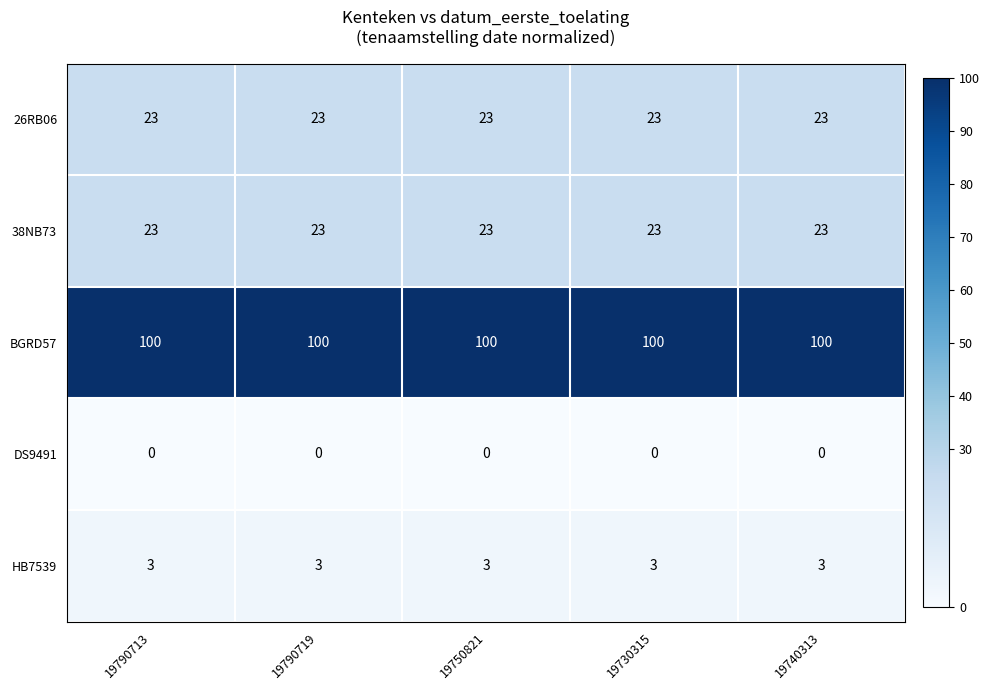

What is the difference between the highest and lowest values at 19790713?

100